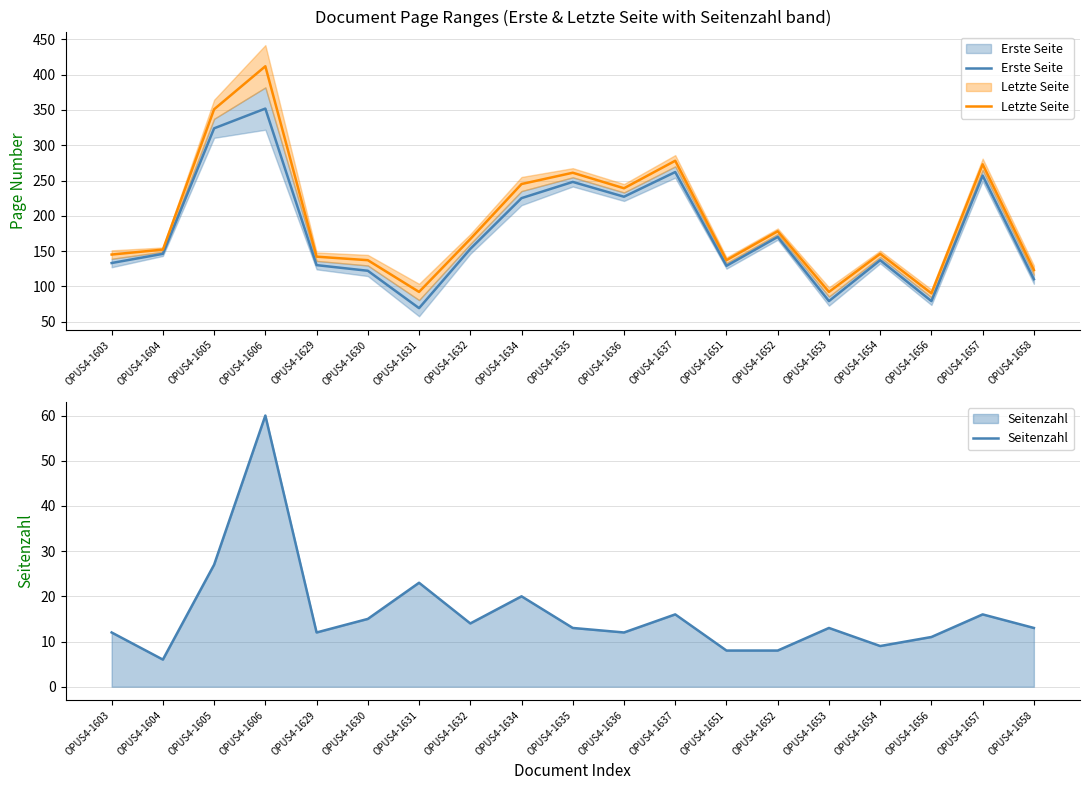

Is it true that Seitenzahl equals 16 at OPUS4-1657?

True